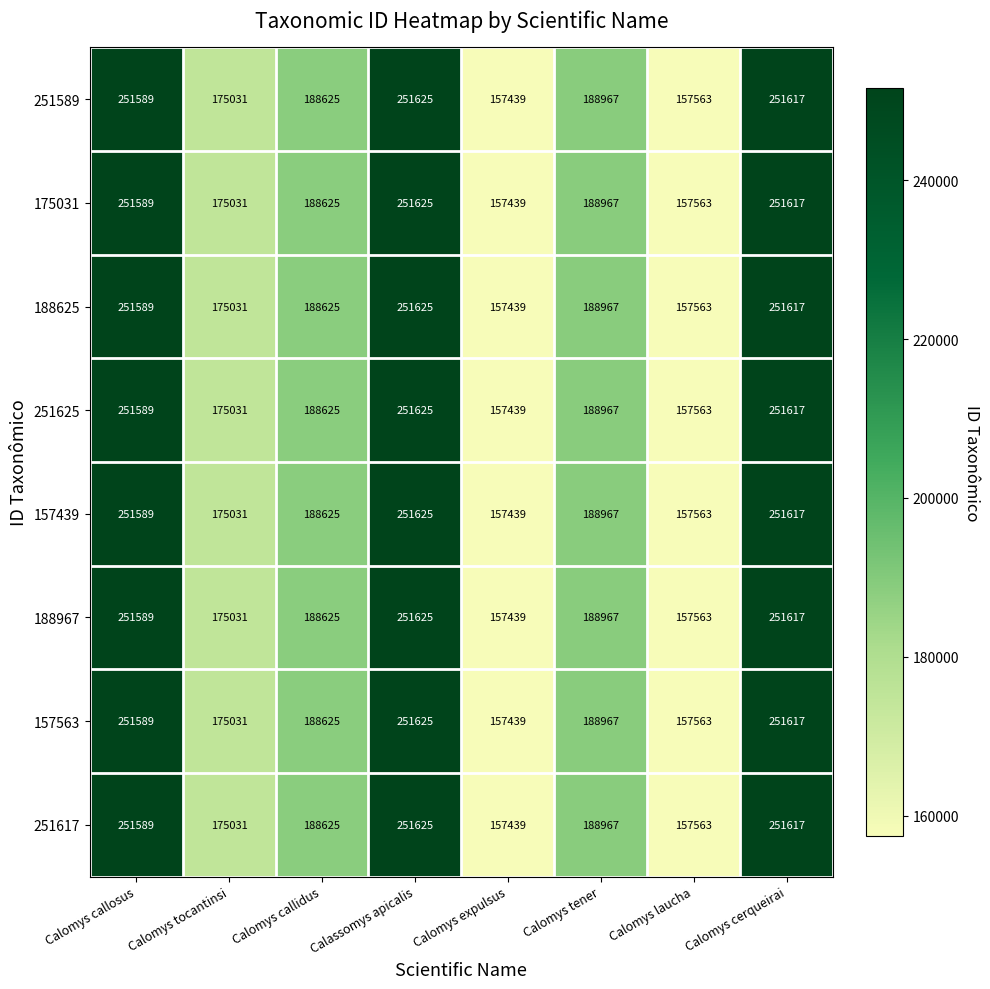

What is the sum of the 157563 values at Calomys tener and Calomys expulsus?

346406